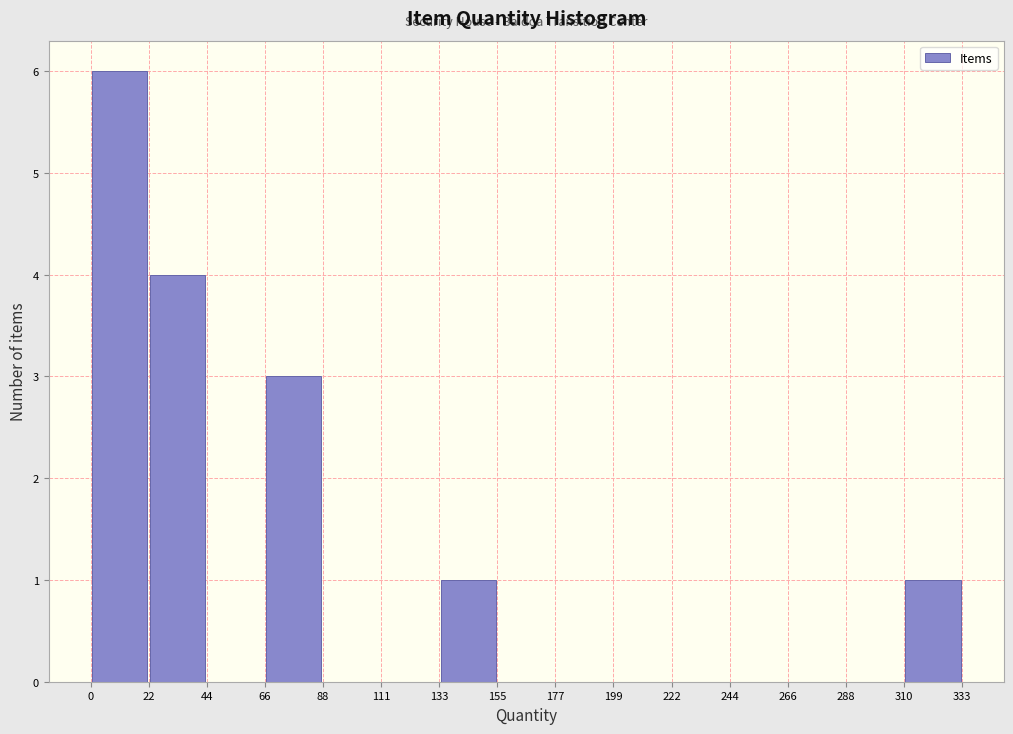

How tall is the bar that spans 0 to 22 on the x-axis? The values are not printed on the chart, so give them approximately, as read against the axis.

6